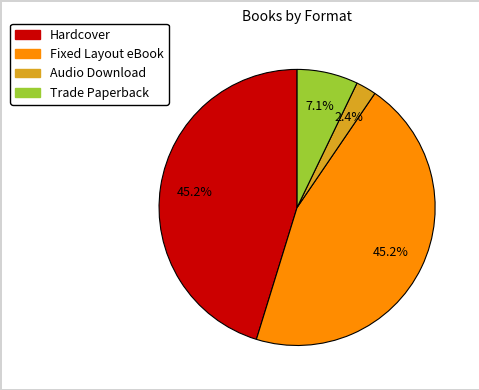

How many slices are in this pie chart?

4